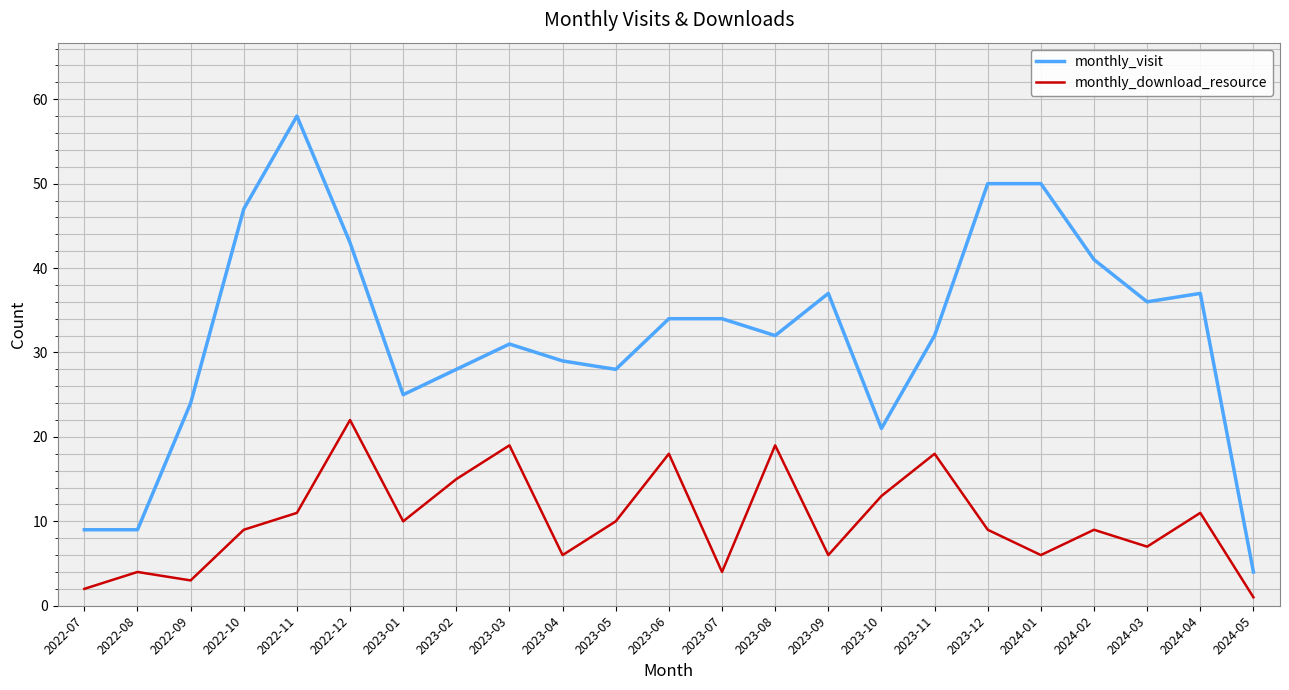

How many lines are shown in the chart?

2